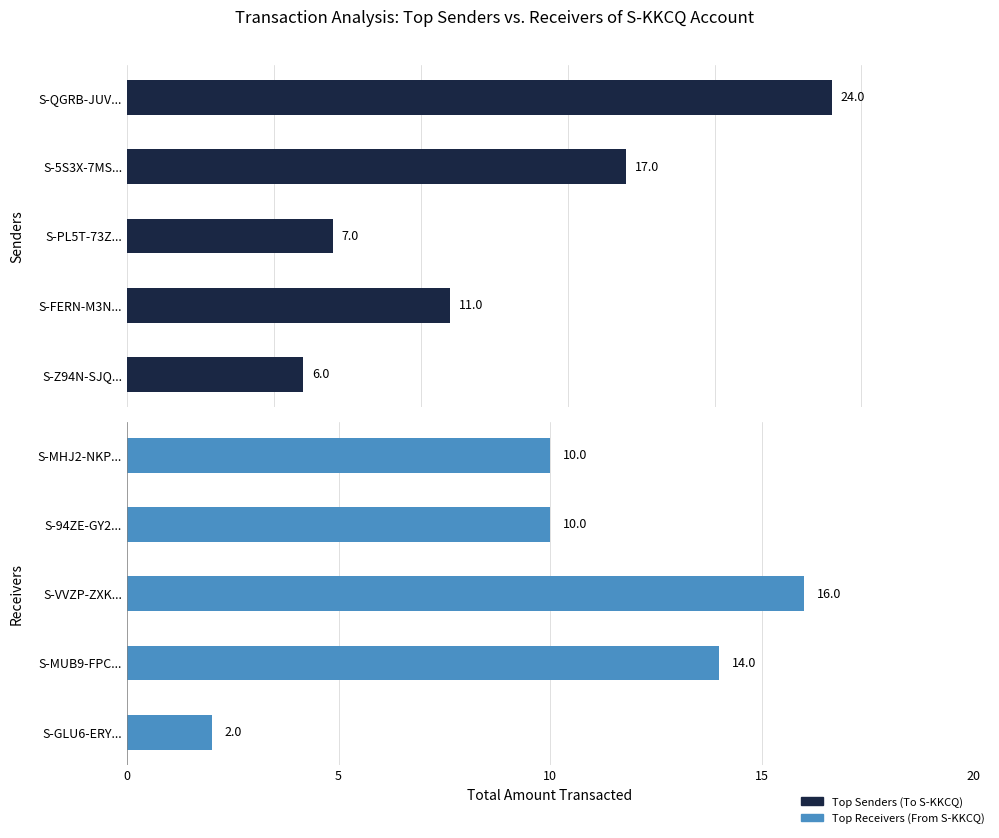

List the series in order of their overall mean, lowest first.

Top Receivers (From S-KKCQ), Top Senders (To S-KKCQ)